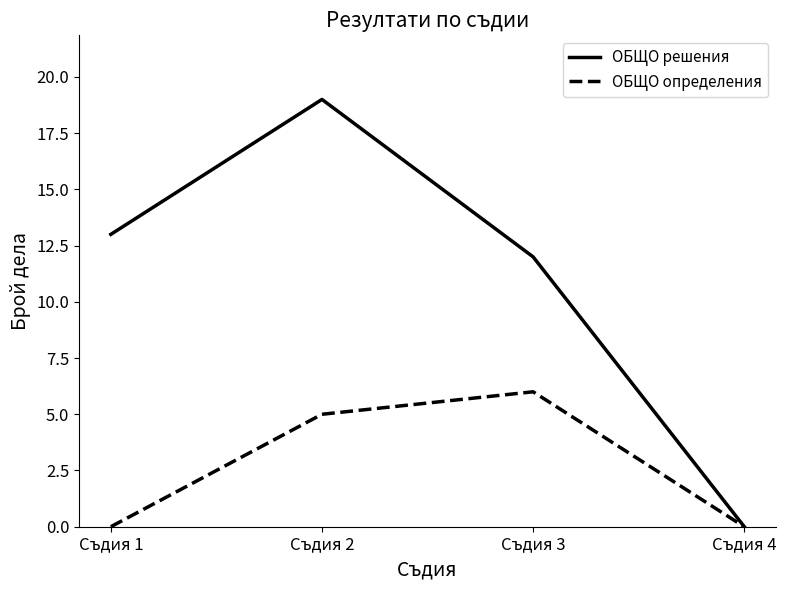

At which category does ОБЩО определения reach its first local peak?

Съдия 3